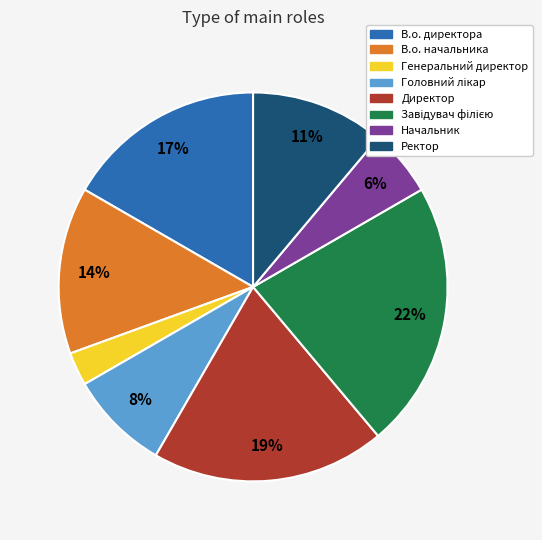

Is it true that В.о. директора is 17% of the pie?

True